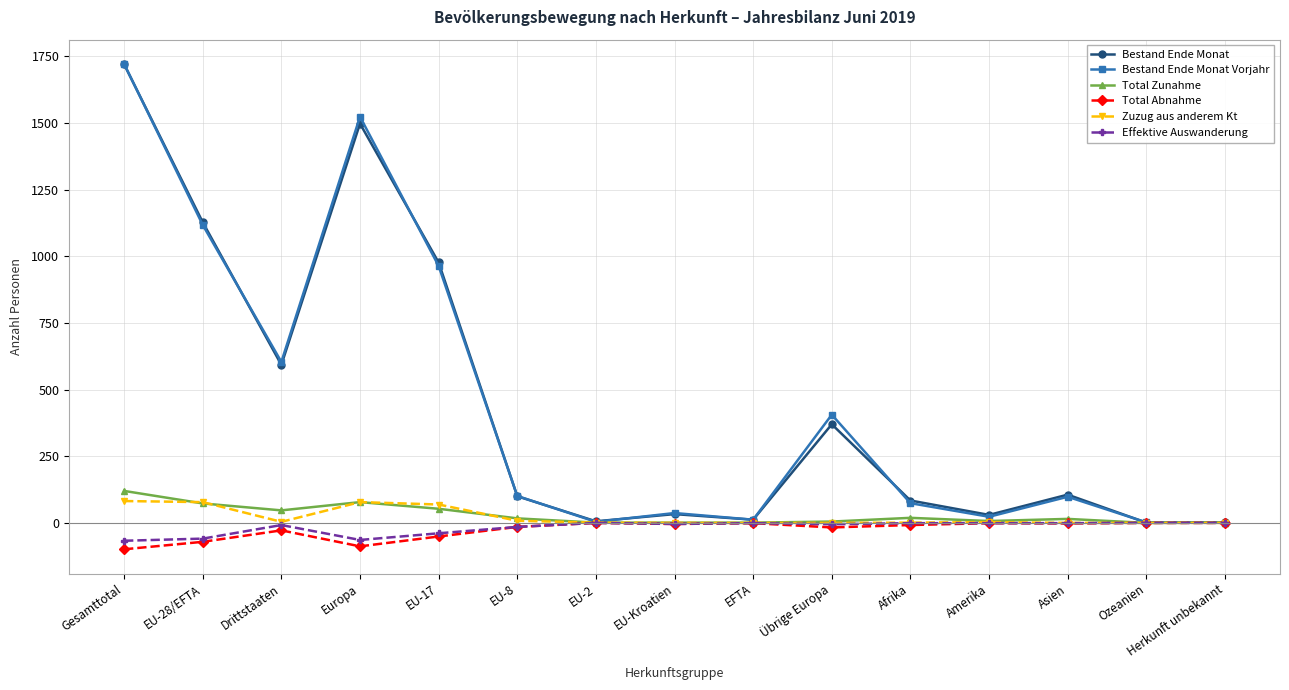

At which category is the sum across all series the highest?

Gesamttotal